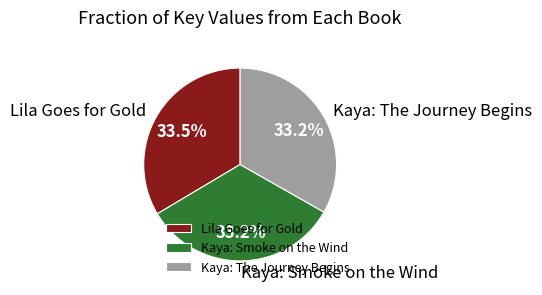

What is the ratio of the value at Kaya: Smoke on the Wind to the value at Lila Goes for Gold?

1.0